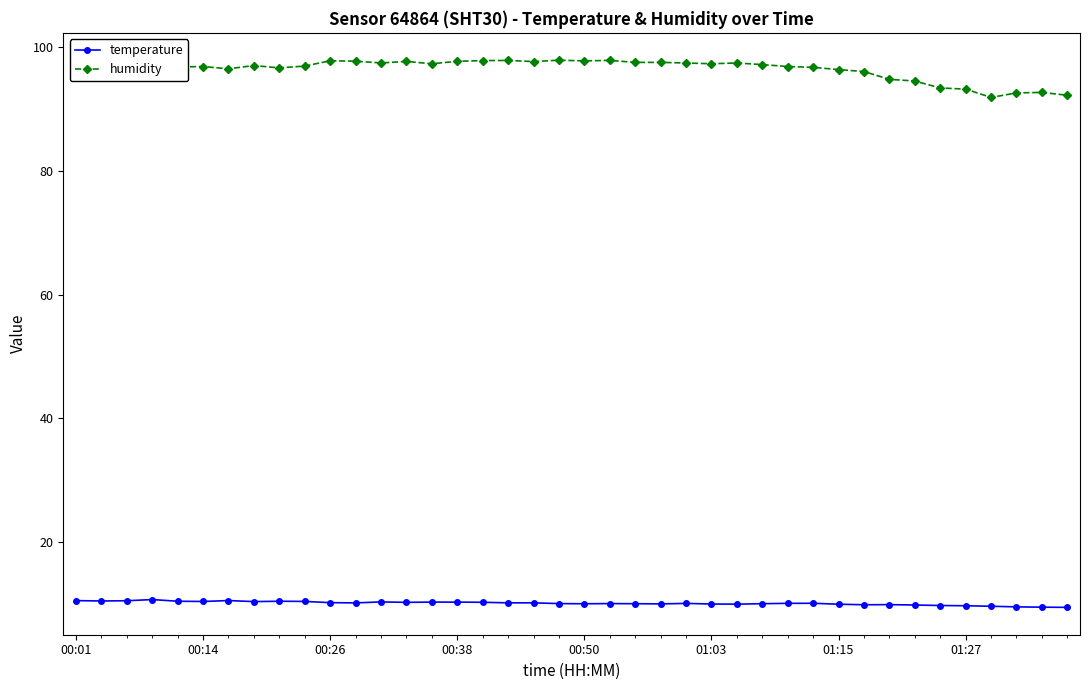

True or false: humidity and temperature cross at least once.

False